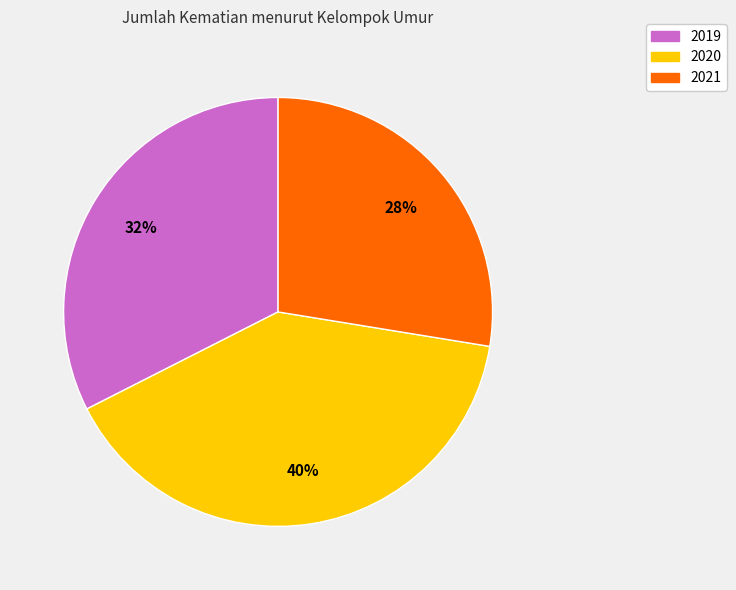

Rank the categories by value from lowest to highest.

2021, 2019, 2020